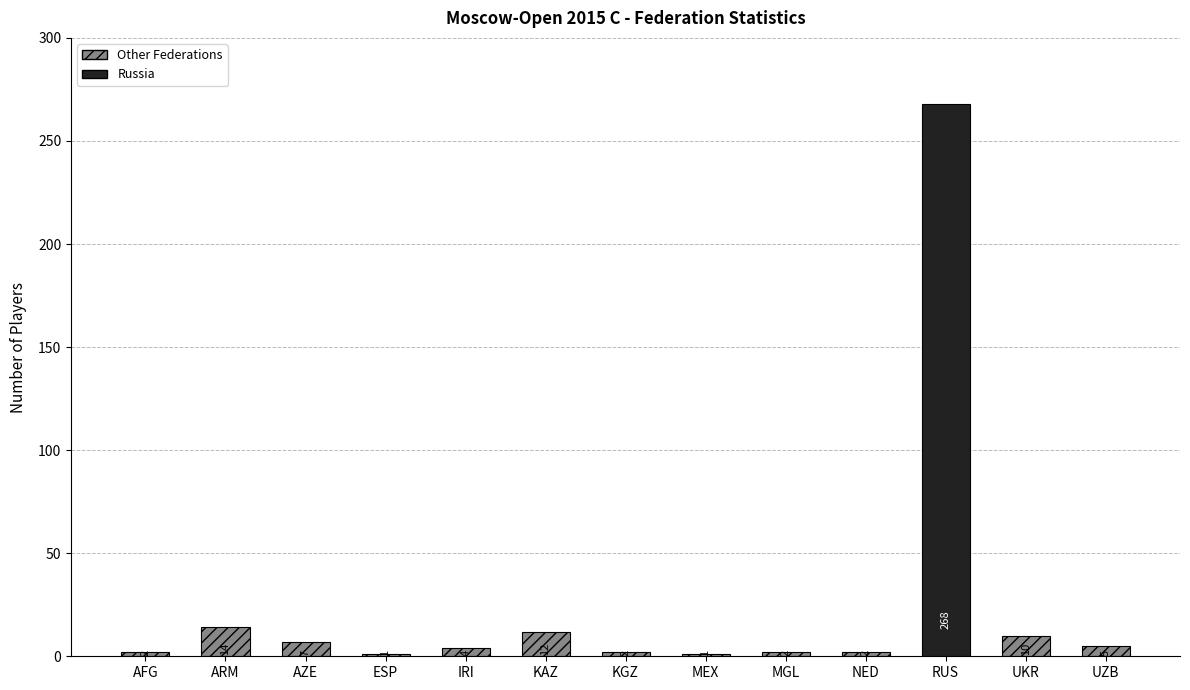

At which category does the chart reach its peak across all series?

RUS